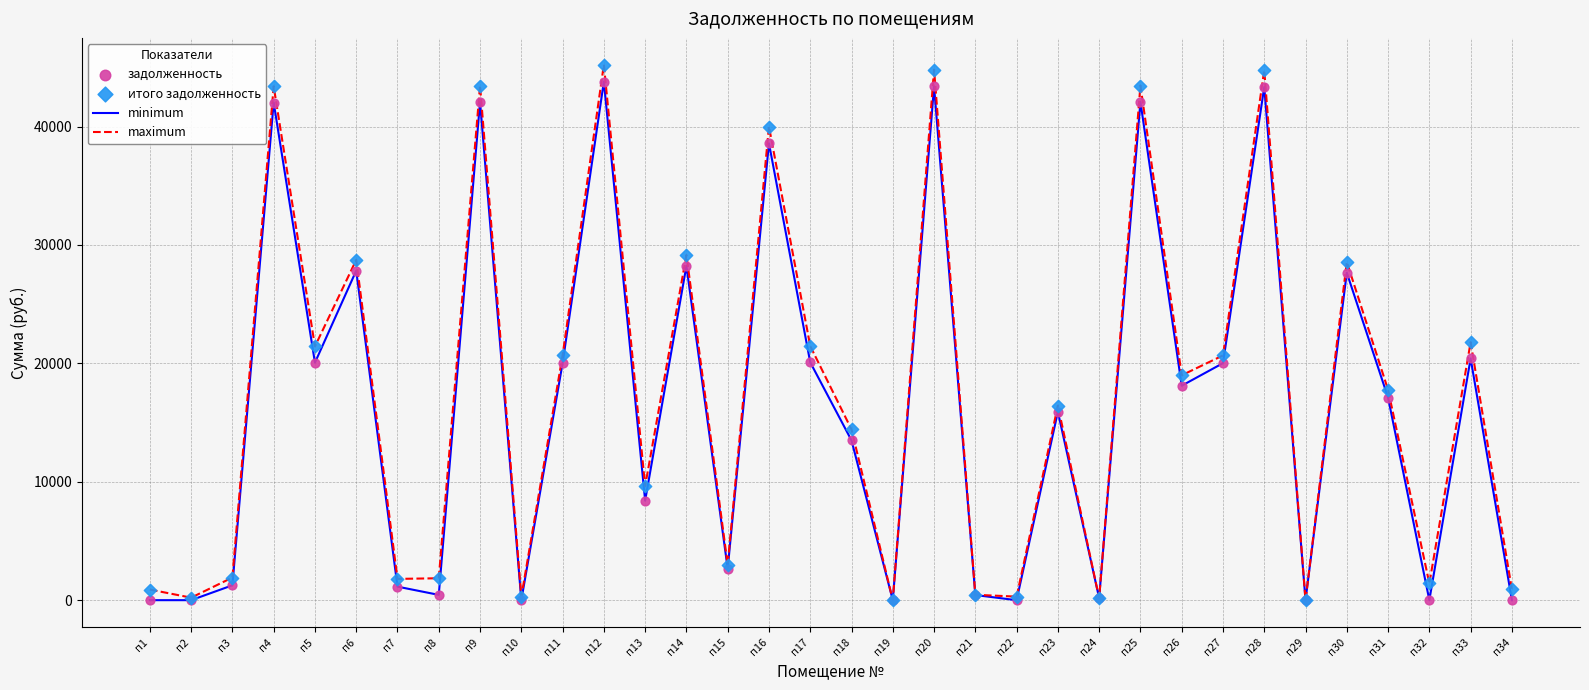

Which series changed the most between п2 and п26?

maximum